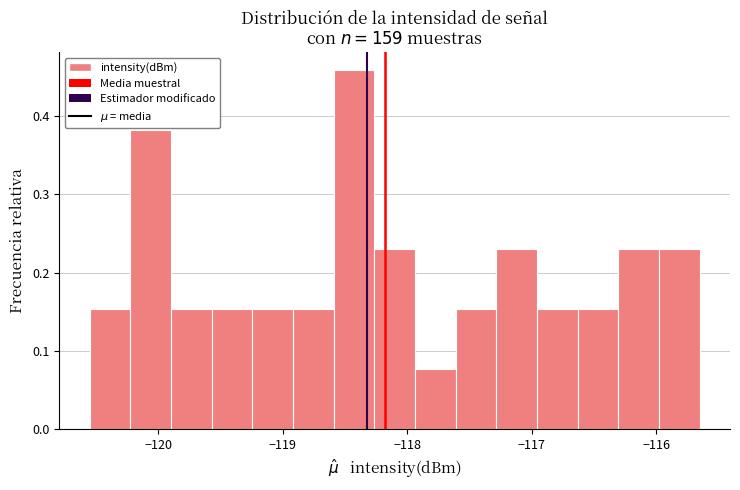

Read against the x-axis, roughly where is the centre of the tallest bar?

-118.4